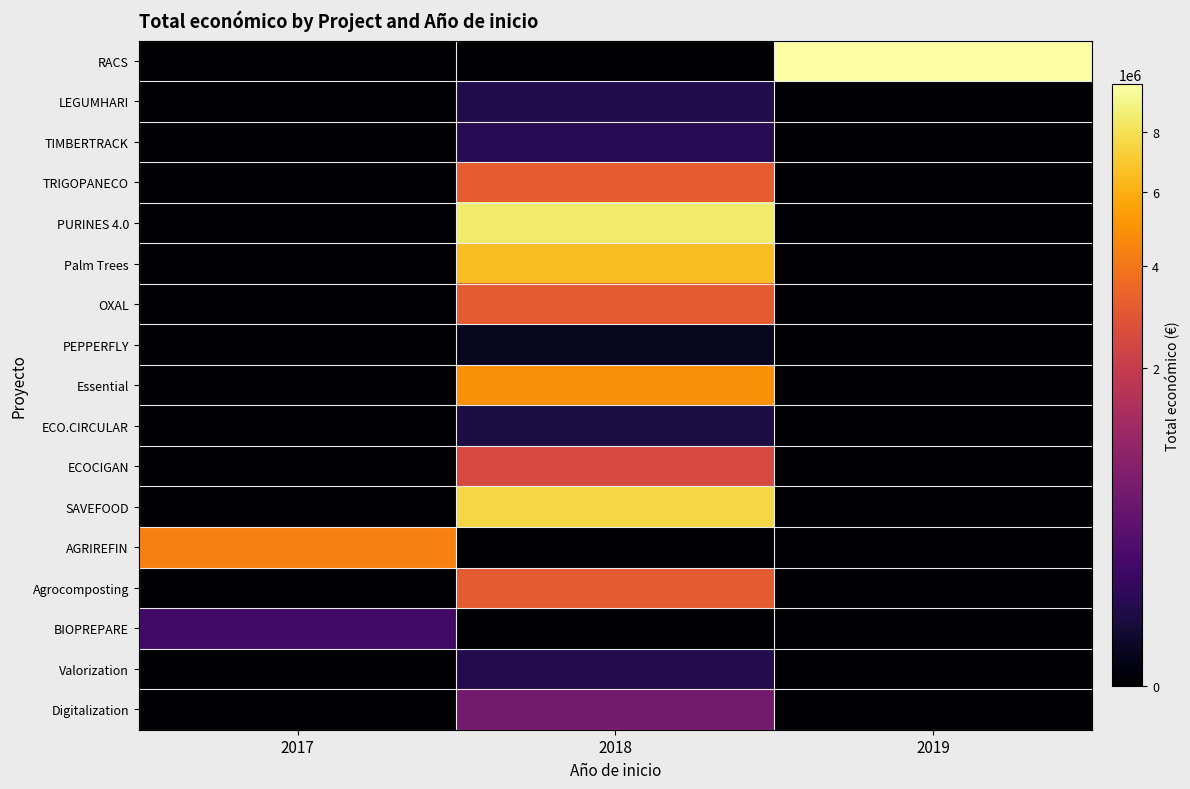

What is the maximum value shown in the chart?

9847932